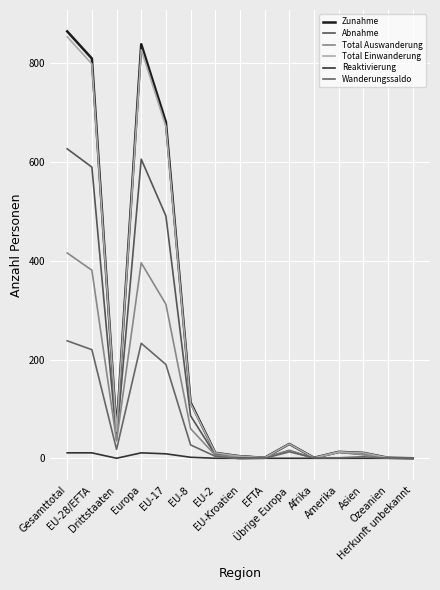

The Abnahme series shows 627 at Gesamttotal. True or false?

True